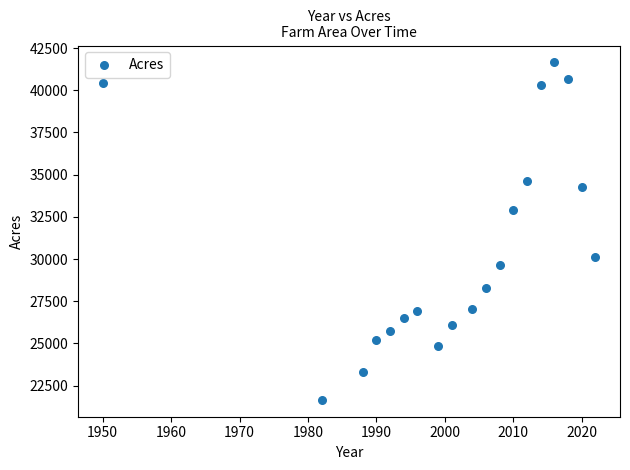

What is the range of Y values (max minus min)?

20005.2